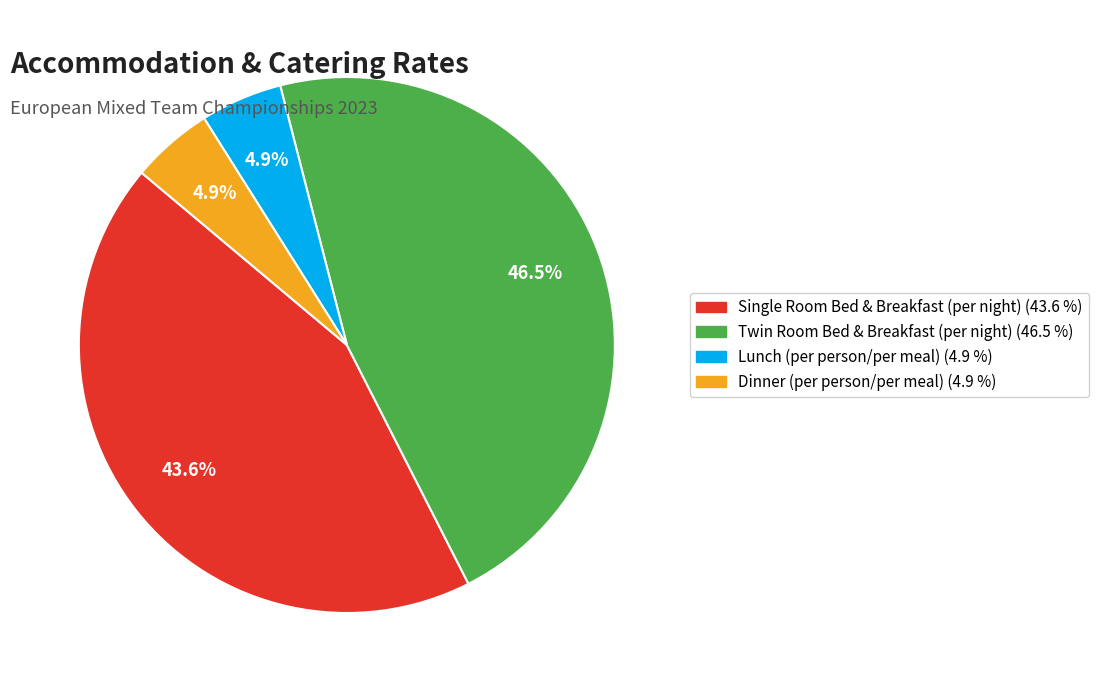

How much of the chart is everything except Single Room Bed & Breakfast (per night)?

56.4%